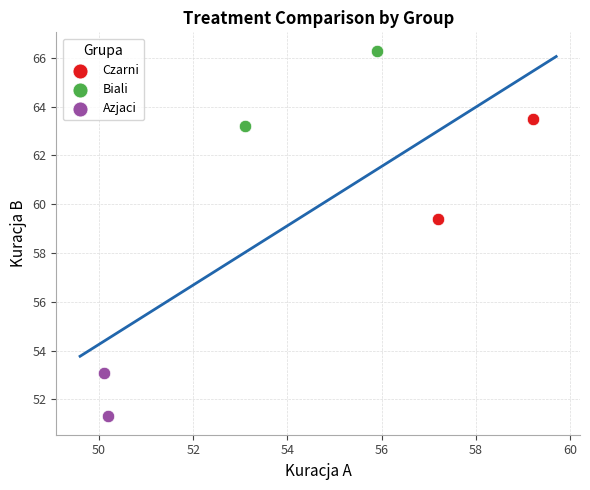

Which series reaches the minimum Y coordinate?

Azjaci